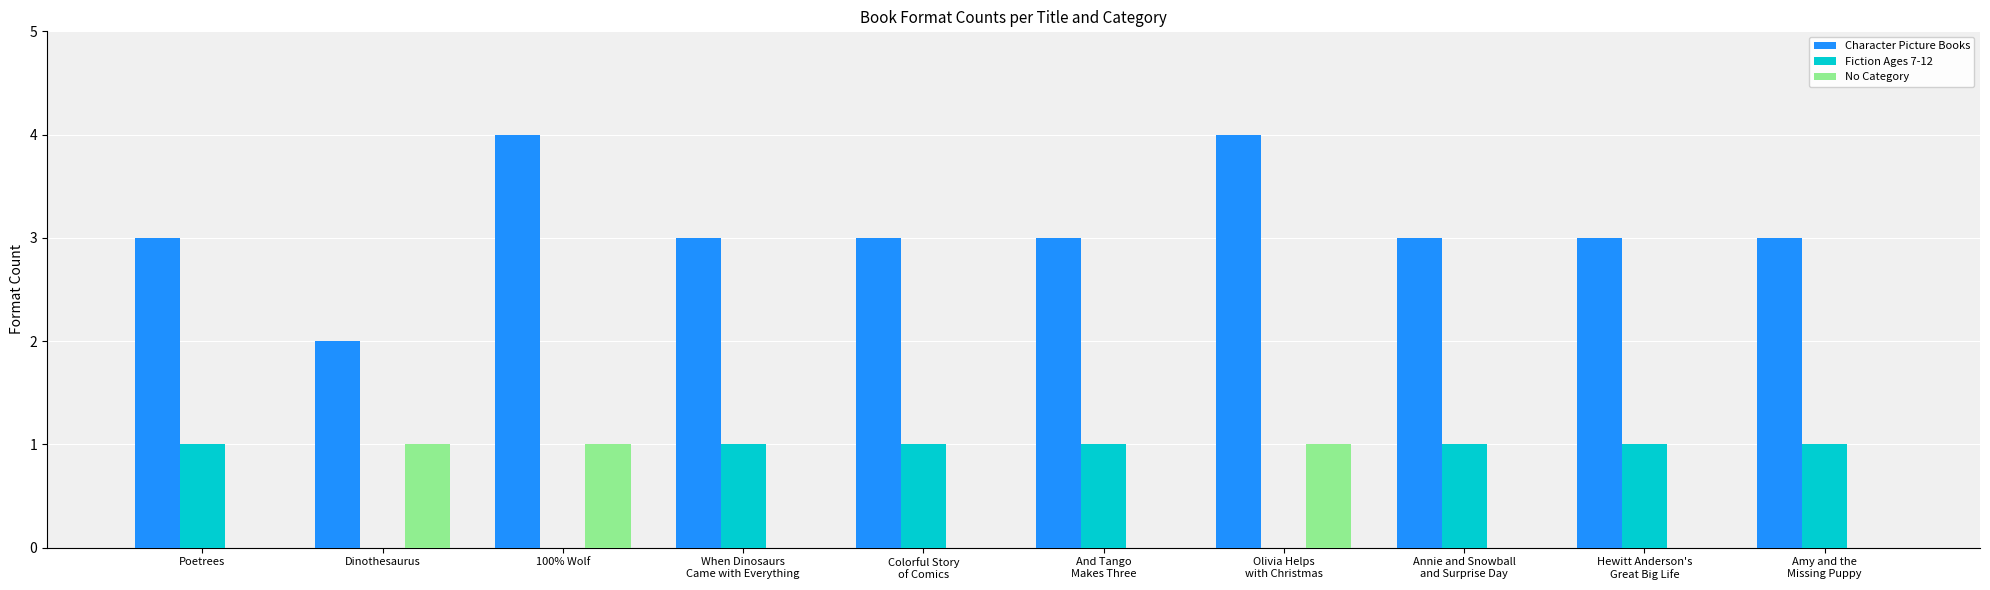

Is it true that Character Picture Books equals 3 at When Dinosaurs
Came with Everything?

True